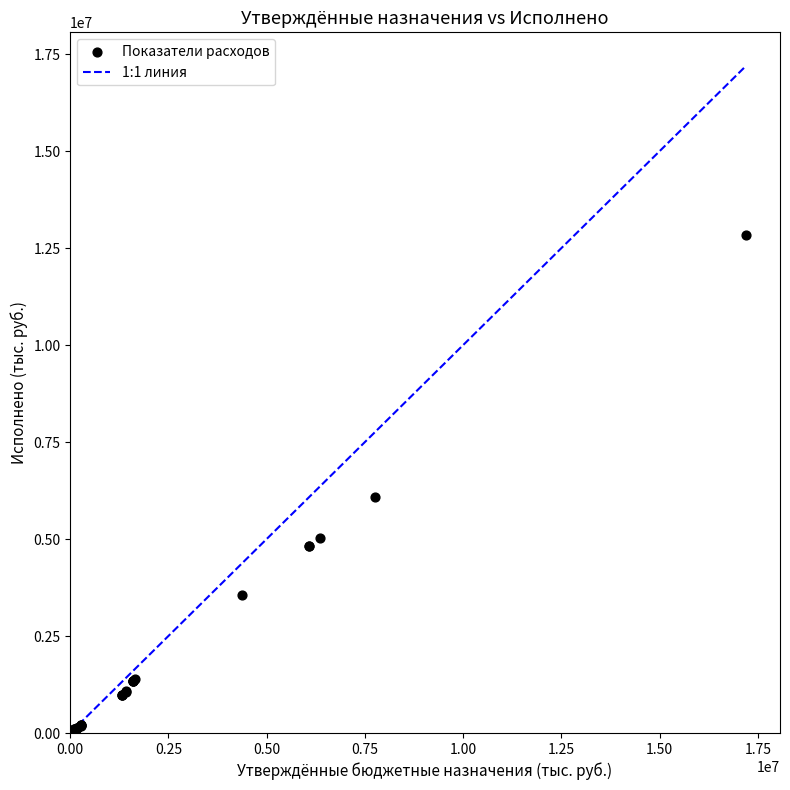

What Y value in the scatter plot is closest to 6424886?

6097148.2